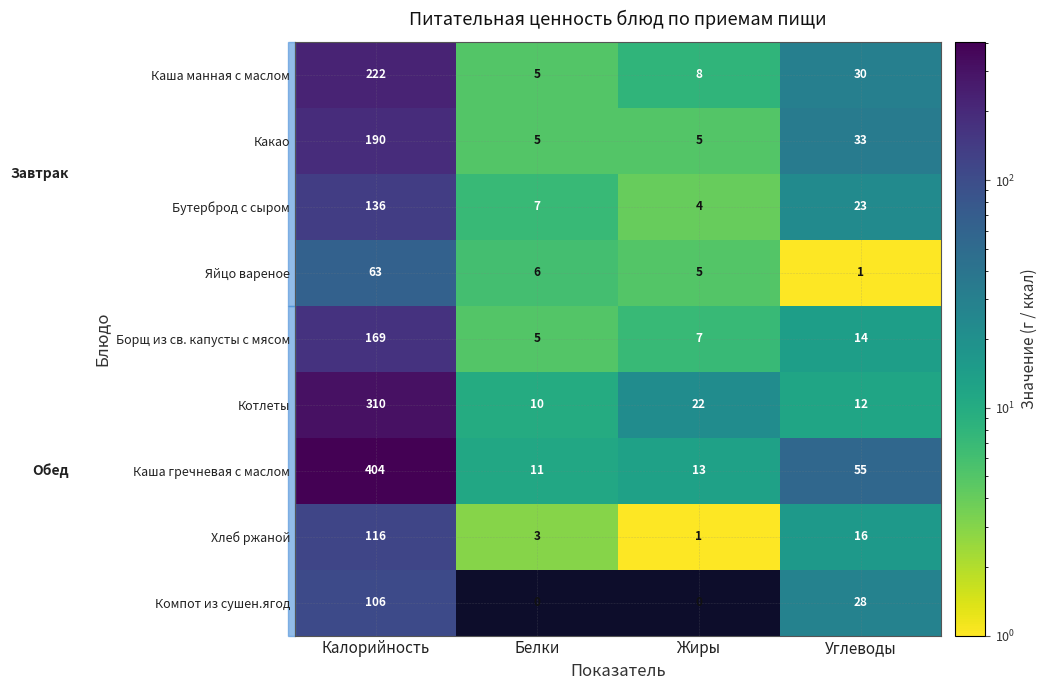

What is the approximate value of Котлеты at Калорийность?

310